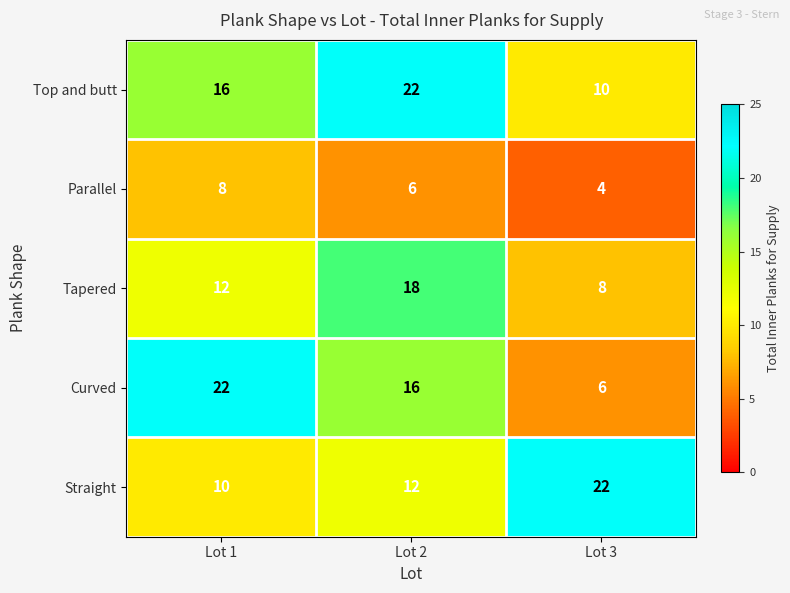

Reading left to right, list all the values displayed in this chart.

Top and butt: Lot 1=16	Lot 2=22	Lot 3=10
Parallel: Lot 1=8	Lot 2=6	Lot 3=4
Tapered: Lot 1=12	Lot 2=18	Lot 3=8
Curved: Lot 1=22	Lot 2=16	Lot 3=6
Straight: Lot 1=10	Lot 2=12	Lot 3=22